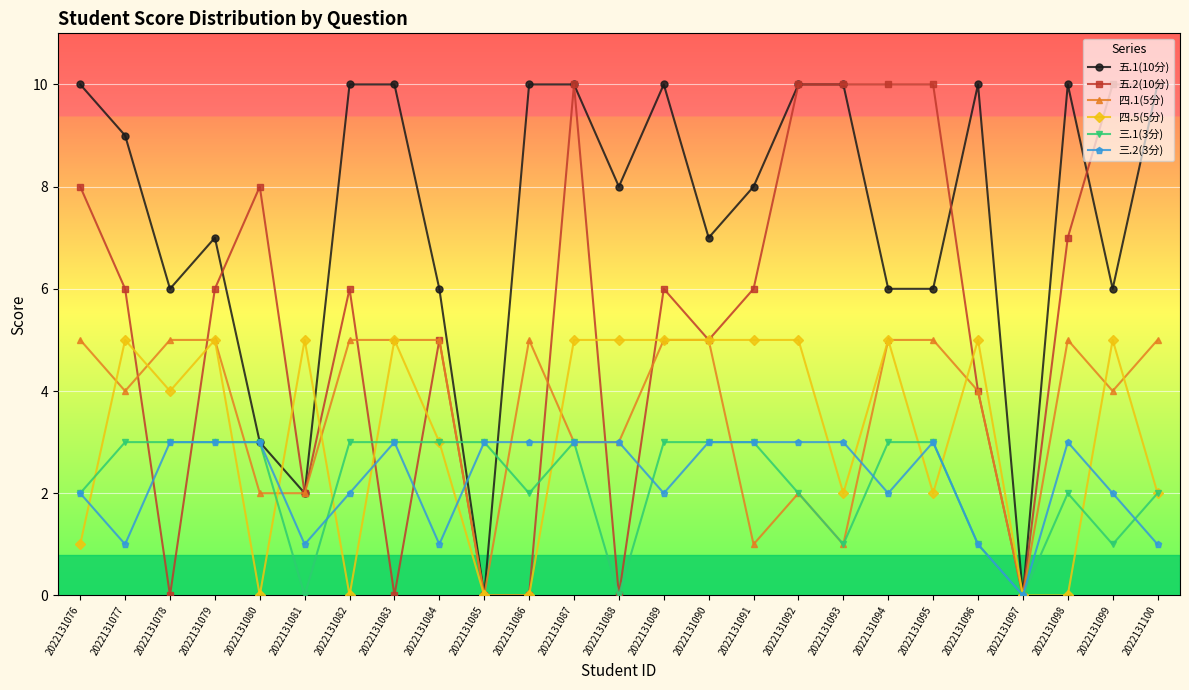

Reading left to right, what are all the values shown in this chart?

五.1(10分): 2022131076=10	2022131077=9	2022131078=6	2022131079=7	2022131080=3	2022131081=2	2022131082=10	2022131083=10	2022131084=6	2022131085=0	2022131086=10	2022131087=10	2022131088=8	2022131089=10	2022131090=7	2022131091=8	2022131092=10	2022131093=10	2022131094=6	2022131095=6	2022131096=10	2022131097=0	2022131098=10	2022131099=6	2022131100=10
五.2(10分): 2022131076=8	2022131077=6	2022131078=0	2022131079=6	2022131080=8	2022131081=2	2022131082=6	2022131083=0	2022131084=5	2022131085=0	2022131086=0	2022131087=10	2022131088=0	2022131089=6	2022131090=5	2022131091=6	2022131092=10	2022131093=10	2022131094=10	2022131095=10	2022131096=4	2022131097=0	2022131098=7	2022131099=10	2022131100=10
四.1(5分): 2022131076=5	2022131077=4	2022131078=5	2022131079=5	2022131080=2	2022131081=2	2022131082=5	2022131083=5	2022131084=5	2022131085=0	2022131086=5	2022131087=3	2022131088=3	2022131089=5	2022131090=5	2022131091=1	2022131092=2	2022131093=1	2022131094=5	2022131095=5	2022131096=4	2022131097=0	2022131098=5	2022131099=4	2022131100=5
四.5(5分): 2022131076=1	2022131077=5	2022131078=4	2022131079=5	2022131080=0	2022131081=5	2022131082=0	2022131083=5	2022131084=3	2022131085=0	2022131086=0	2022131087=5	2022131088=5	2022131089=5	2022131090=5	2022131091=5	2022131092=5	2022131093=2	2022131094=5	2022131095=2	2022131096=5	2022131097=0	2022131098=0	2022131099=5	2022131100=2
三.1(3分): 2022131076=2	2022131077=3	2022131078=3	2022131079=3	2022131080=3	2022131081=0	2022131082=3	2022131083=3	2022131084=3	2022131085=3	2022131086=2	2022131087=3	2022131088=0	2022131089=3	2022131090=3	2022131091=3	2022131092=2	2022131093=1	2022131094=3	2022131095=3	2022131096=1	2022131097=0	2022131098=2	2022131099=1	2022131100=2
三.2(3分): 2022131076=2	2022131077=1	2022131078=3	2022131079=3	2022131080=3	2022131081=1	2022131082=2	2022131083=3	2022131084=1	2022131085=3	2022131086=3	2022131087=3	2022131088=3	2022131089=2	2022131090=3	2022131091=3	2022131092=3	2022131093=3	2022131094=2	2022131095=3	2022131096=1	2022131097=0	2022131098=3	2022131099=2	2022131100=1